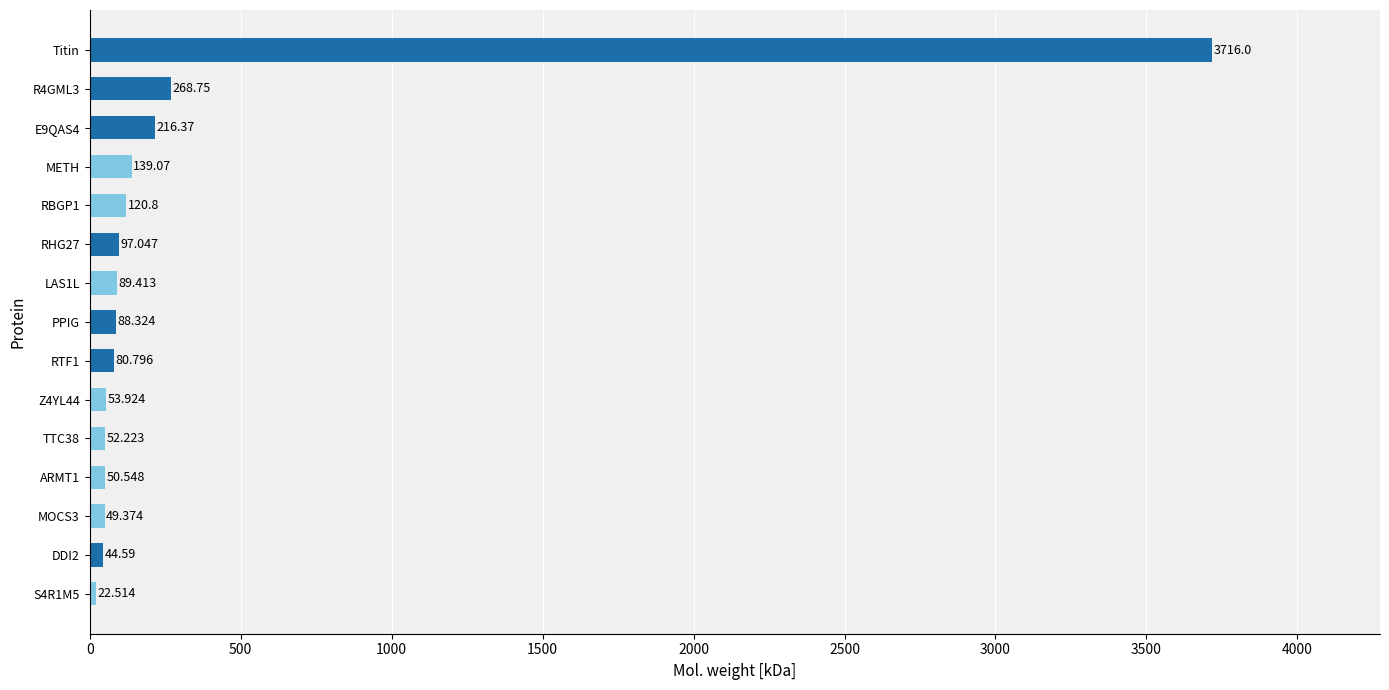

Between R4GML3 and Titin, which is larger?

Titin